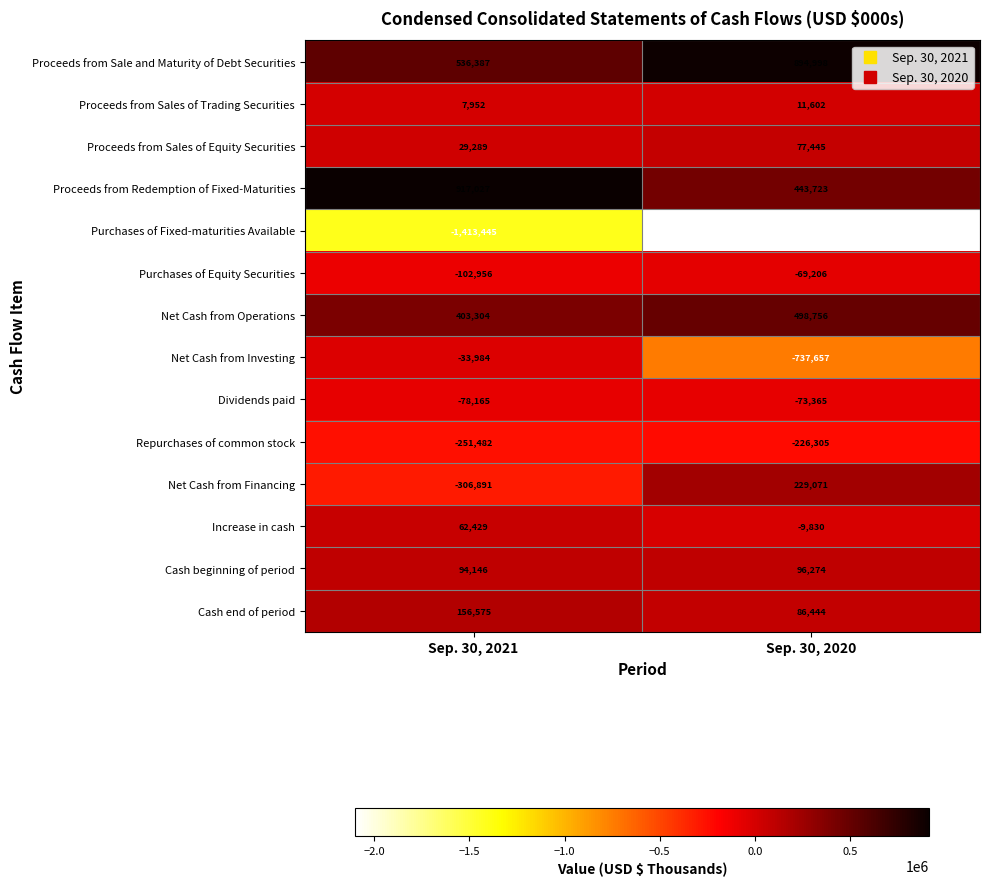

Which series changed the most between Sep. 30, 2021 and Sep. 30, 2020?

Net Cash from Investing